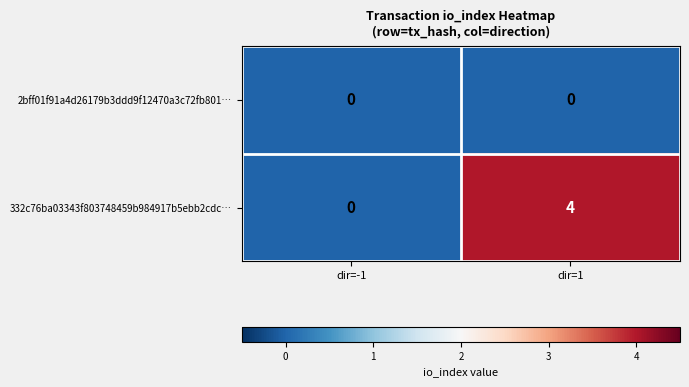

How many data points does each series have?

2